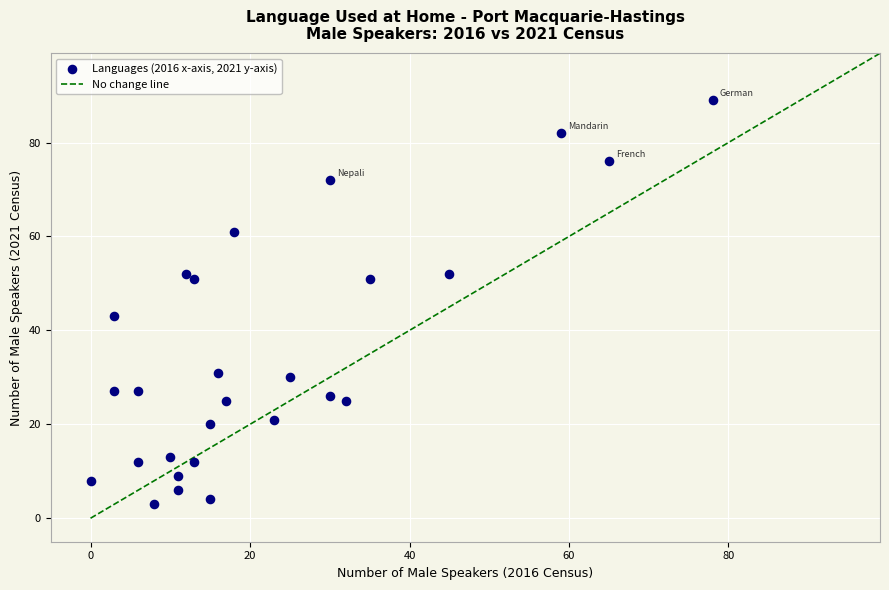

What Y value in the scatter plot is closest to 46?

43